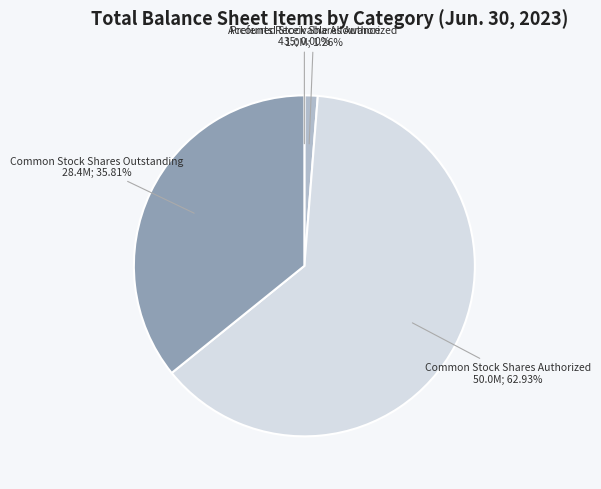

To the nearest percent, what is the average slice percentage?

25%